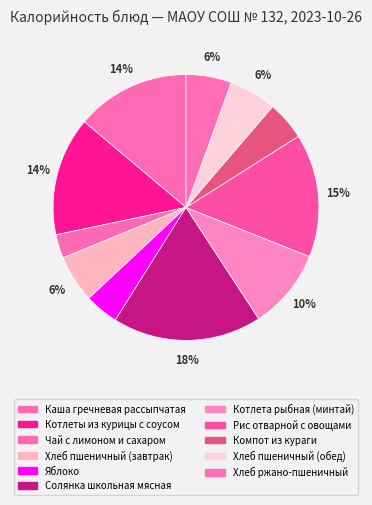

Count the number of slices in the pie.

11